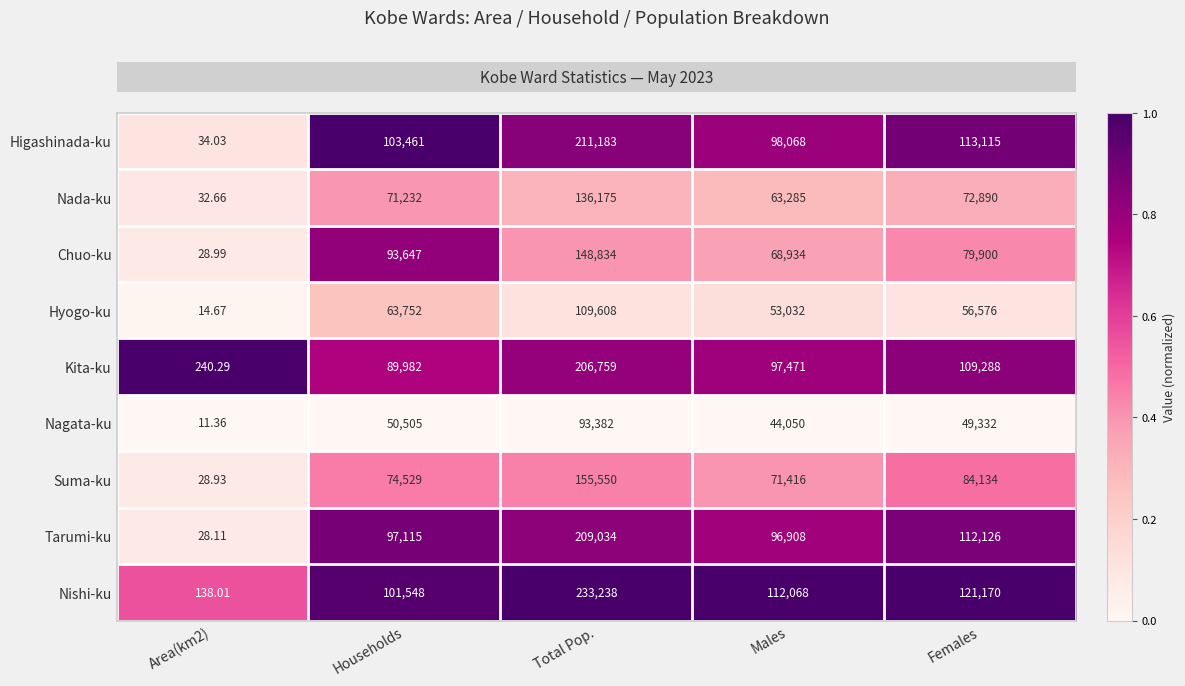

Which series changed the most between Area(km2) and Households?

Higashinada-ku